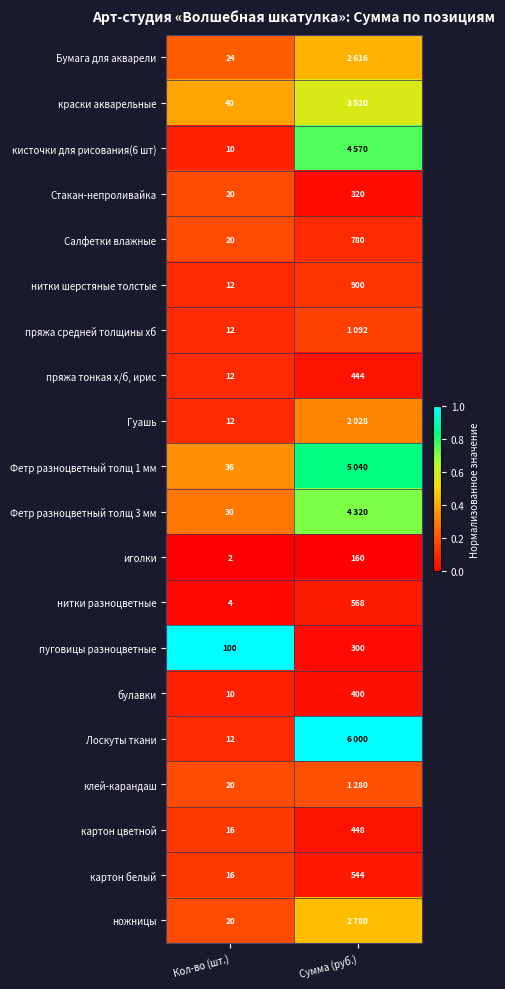

Which category has the lowest value in the нитки разноцветные series?

Кол-во (шт.)